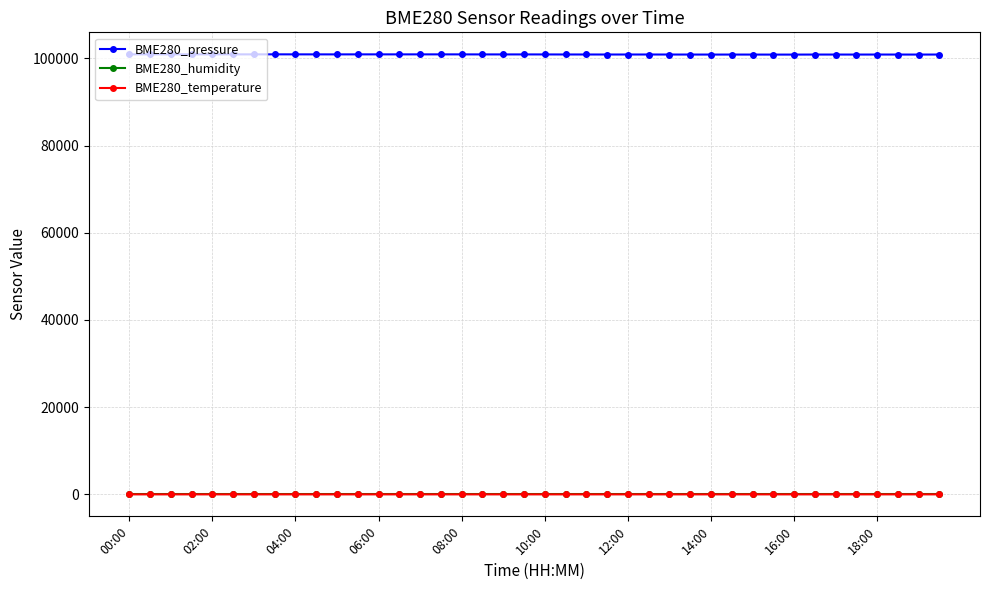

In BME280_pressure, how many points are higher than both neighbors (excluding endpoints)?

8